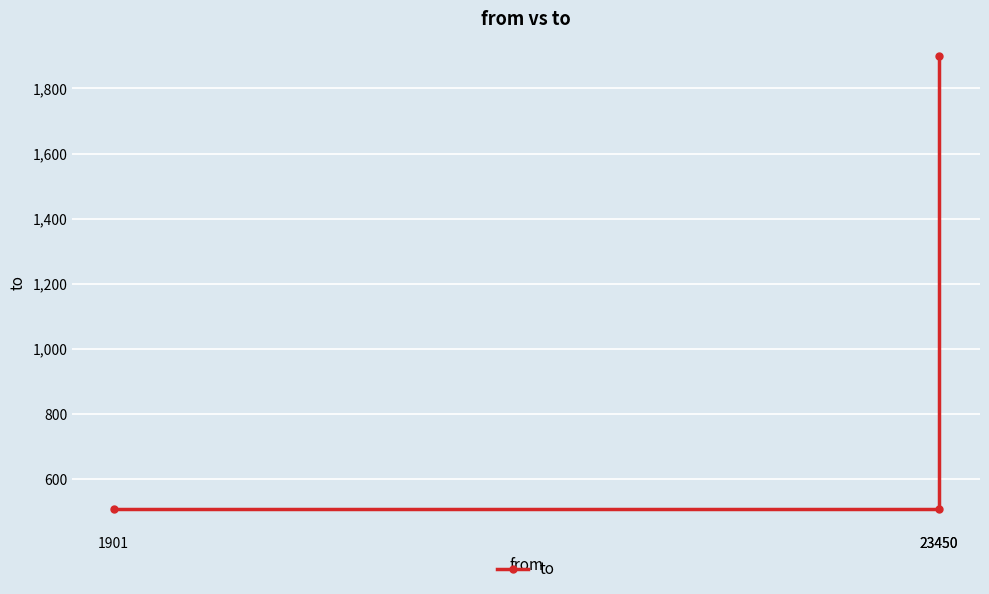

What is the difference between the maximum and minimum values?

1394